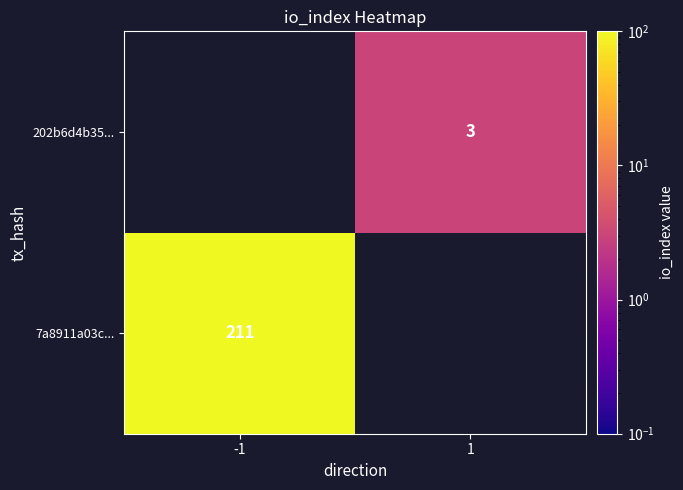

True or false: 202b6d4b35... has a value of 3 at 1.

True